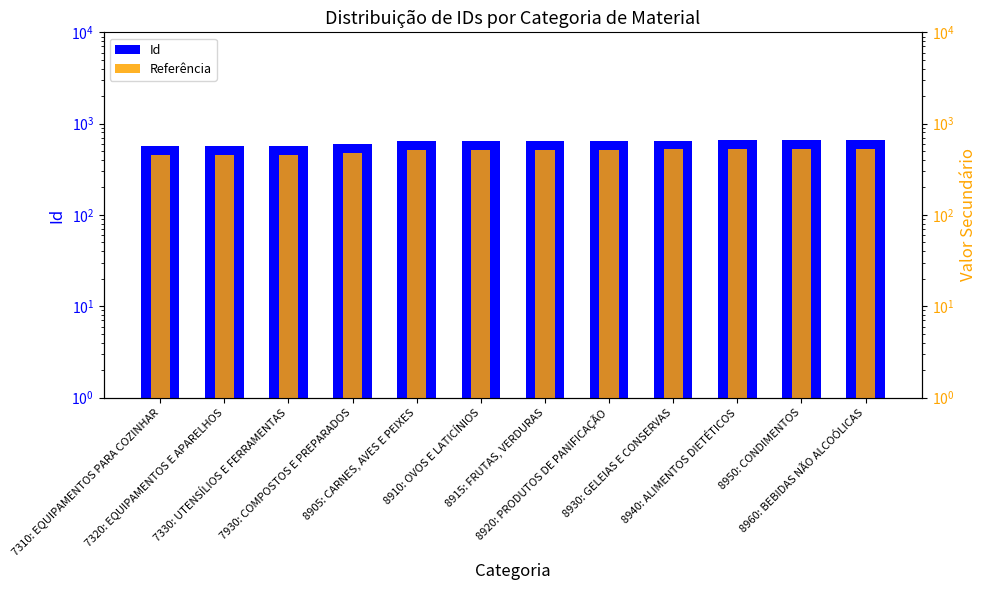

Are the bars grouped side by side (vs. stacked)?

Yes